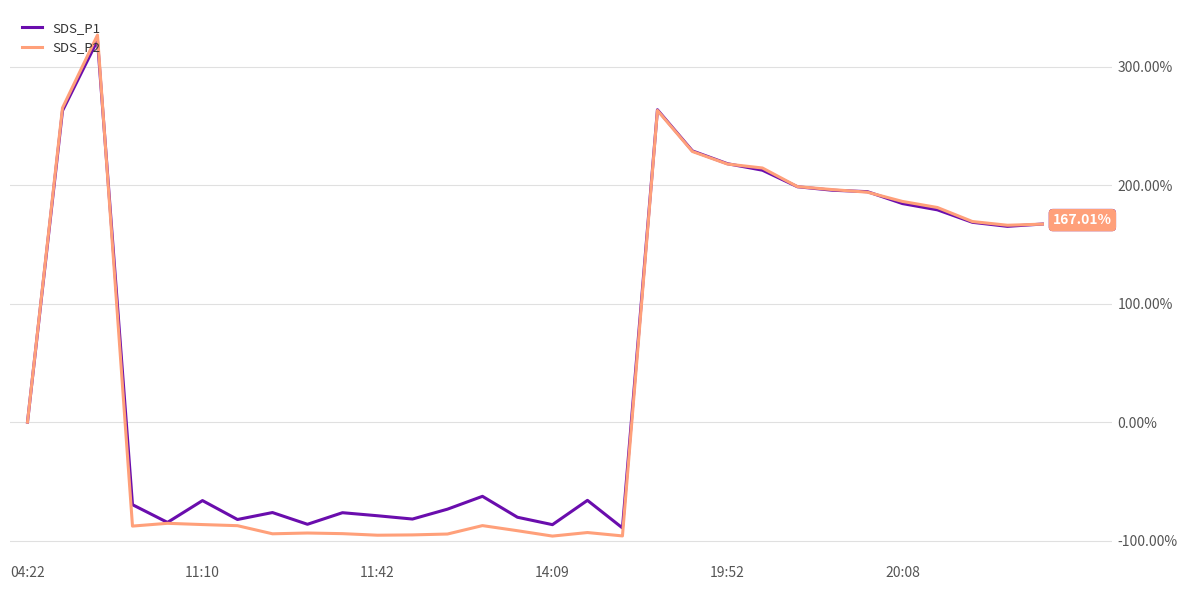

Which series has the largest total across all categories?

SDS_P1